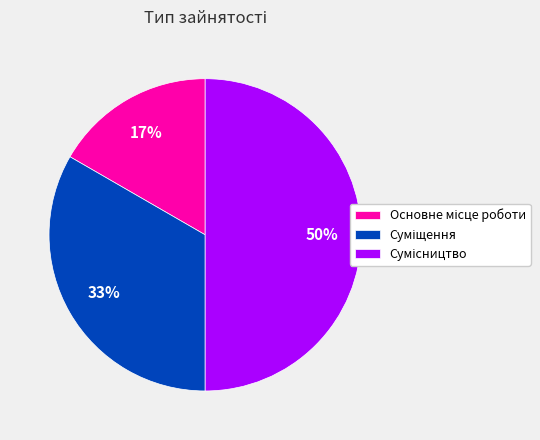

To the nearest percent, what is the average slice percentage?

33%